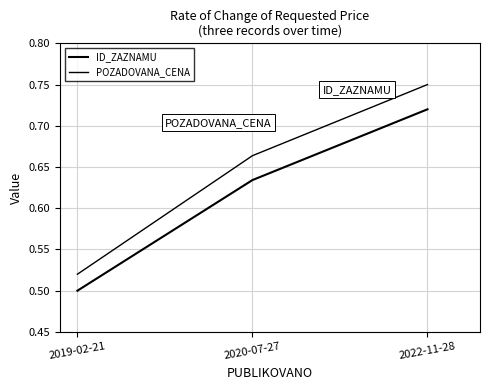

What is the average value of the POZADOVANA_CENA series?

0.6